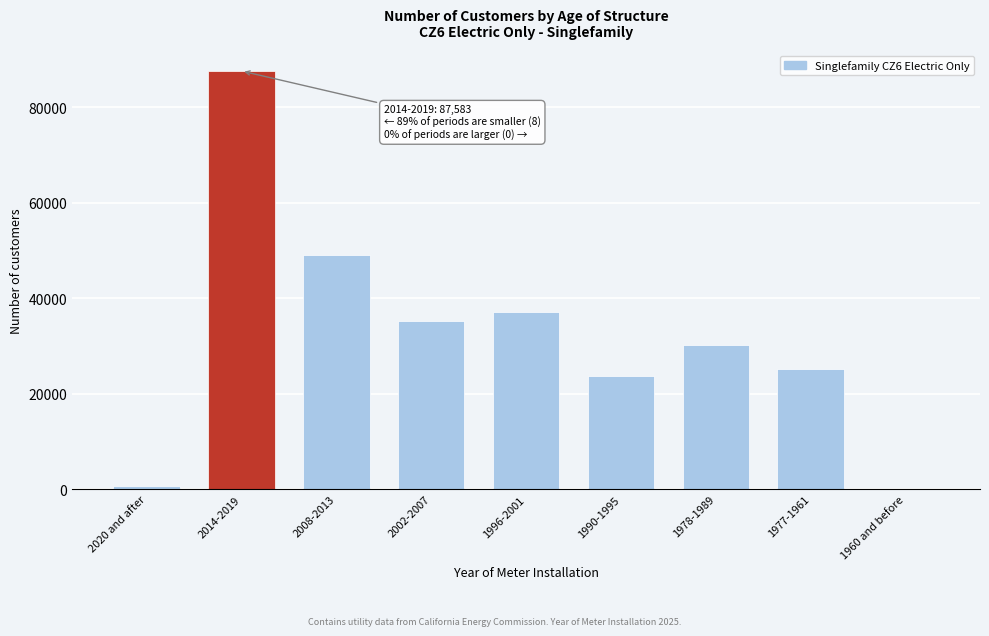

What is the sum of all values?

288775